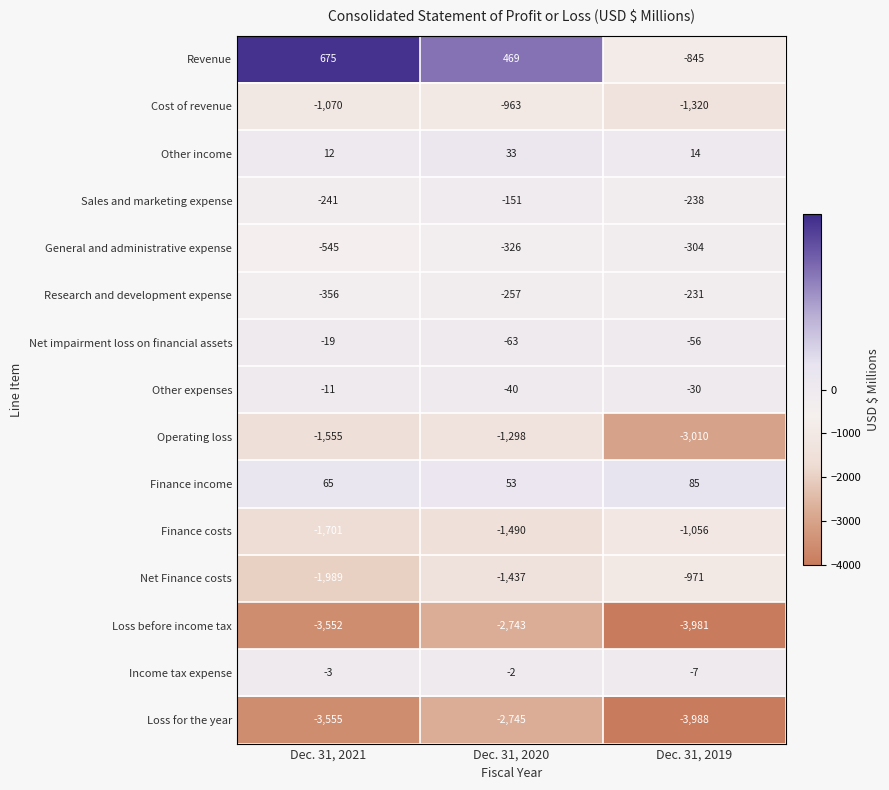

Between Dec. 31, 2021 and Dec. 31, 2020, which series saw the biggest shift?

Loss for the year